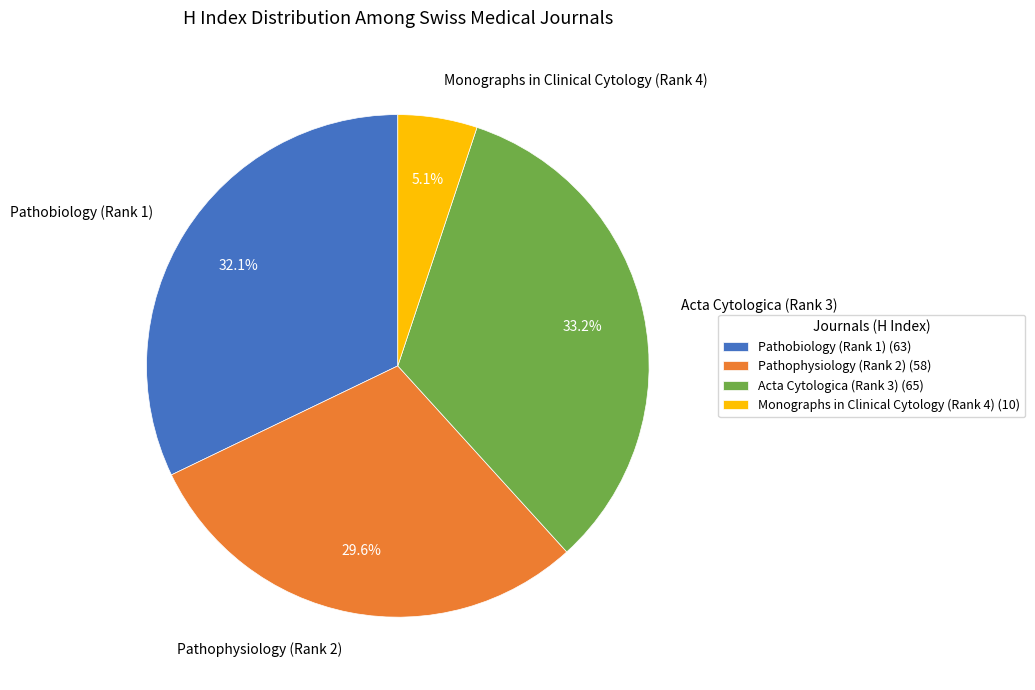

How many slices are in this pie chart?

4